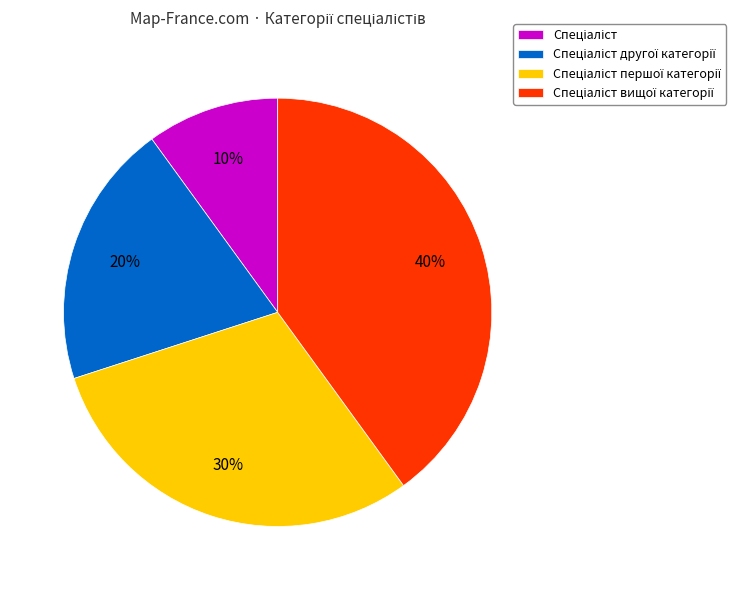

Is there a majority slice in this chart?

No